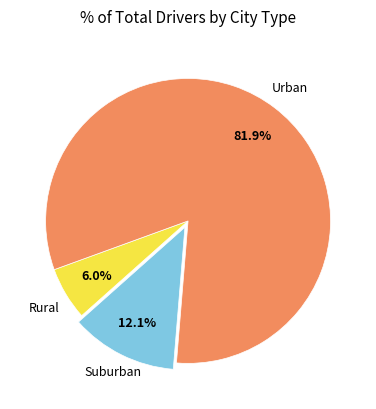

How many segments does this pie chart have?

3